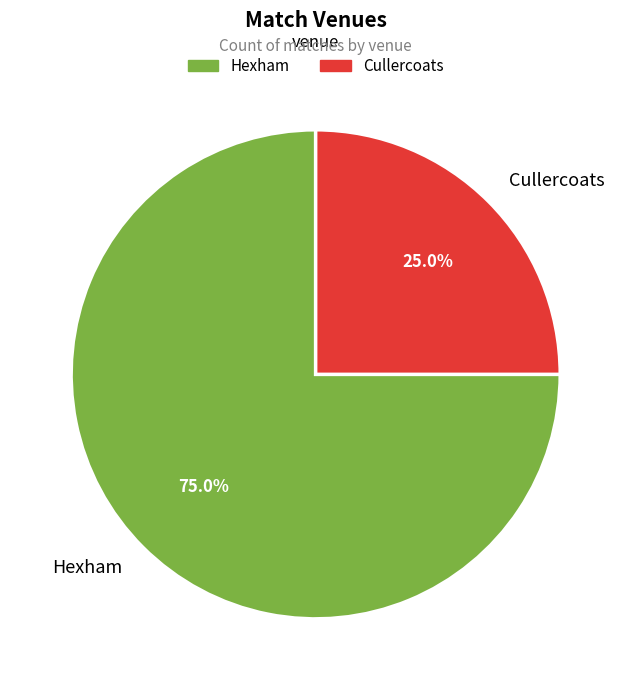

Combined, do Cullercoats and Hexham account for over 50%?

Yes